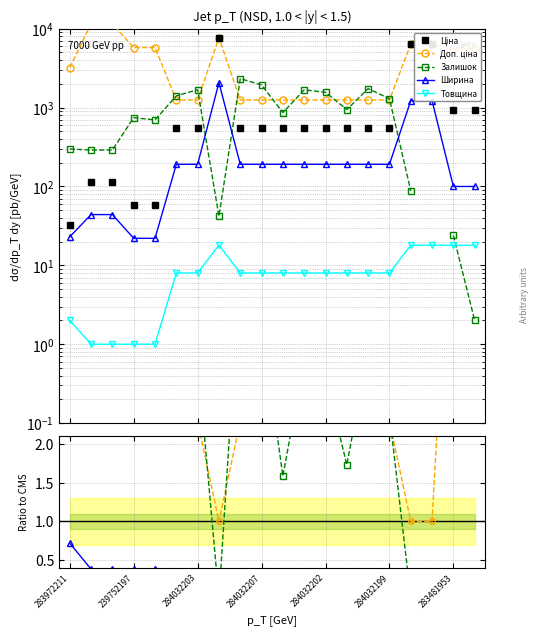

What are all the series names shown in the legend?

Ціна, Доп. ціна, Залишок, Ширина, Товщина